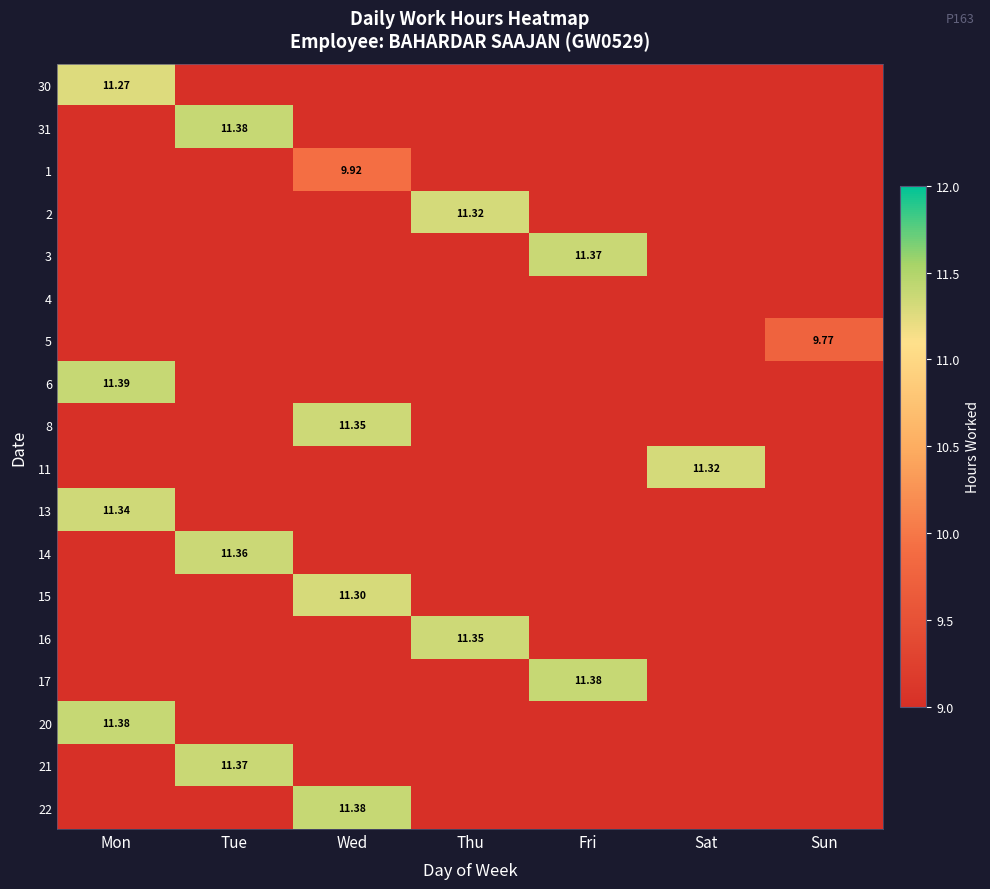

The value of 11 at Sun is -3.8. True or false?

False